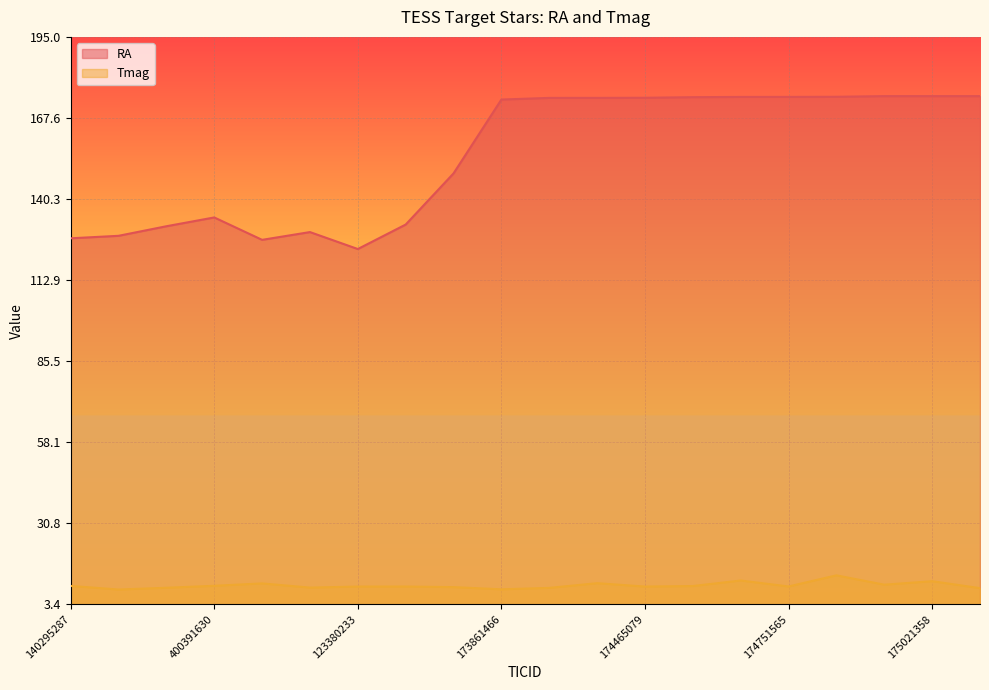

What is the average value of the RA series?

155.0